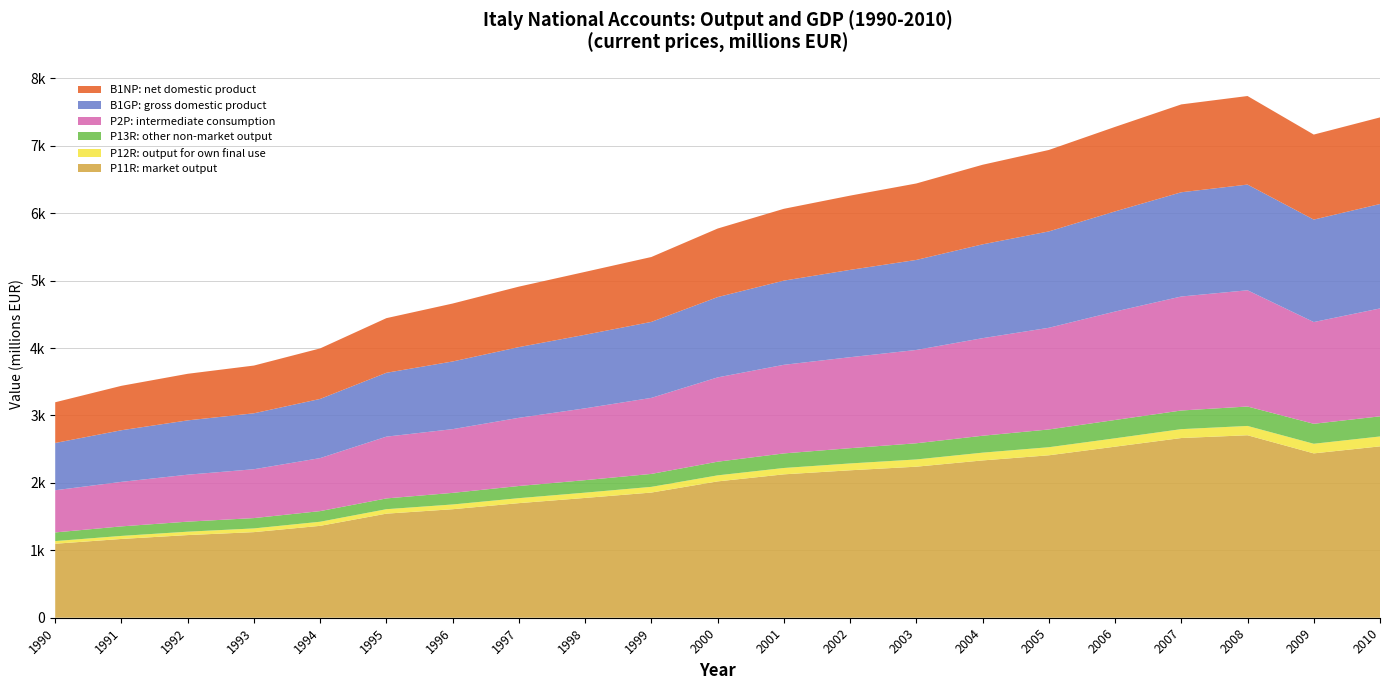

Reading left to right, transcribe all the data shown in this chart.

P11R: market output: 1990=1097673.5	1991=1168663.6	1992=1226091.6	1993=1269828.1	1994=1363079.6	1995=1543913.5	1996=1609615.3	1997=1699788.1	1998=1777072.7	1999=1856738.4	2000=2022324.7	2001=2126889.2	2002=2187068.3	2003=2240507.0	2004=2333411.2	2005=2409425.5	2006=2537208.6	2007=2665560.6	2008=2706758.3	2009=2437945.3	2010=2541978.7
P12R: output for own final use: 1990=39297.3	1991=45010.4	1992=50272.8	1993=55042.7	1994=60709.7	1995=66045.0	1996=70383.5	1997=73853.3	1998=78370.2	1999=84472.1	2000=89460.7	2001=94296.7	2002=101454.9	2003=107303.7	2004=115088.6	2005=119706.6	2006=124333.1	2007=131772.6	2008=138170.0	2009=142594.6	2010=146750.2
P13R: other non-market output: 1990=128356.9	1991=141489.5	1992=148870.5	1993=153276.2	1994=157864.1	1995=159876.5	1996=172107.4	1997=180380.2	1998=185345.9	1999=192069.9	2000=202701.8	2001=216116.5	2002=226423.7	2003=240076.0	2004=250966.3	2005=263453.1	2006=271659.7	2007=276550.7	2008=288233.9	2009=296272.6	2010=298705.3
P2P: intermediate consumption: 1990=625713.3	1991=660236.4	1992=696490.1	1993=724627.0	1994=786325.3	1995=916253.3	1996=945219.6	1997=1011586.1	1998=1065301.3	1999=1127874.3	2000=1250450.8	2001=1314325.4	2002=1349528.2	2003=1384146.9	2004=1447445.9	2005=1508140.9	2006=1608421.1	2007=1691007.4	2008=1724177.8	2009=1509131.2	2010=1600492.0
B1GP: gross domestic product: 1990=701352.8	1991=765806.1	1992=805681.7	1993=829759.3	1994=877707.6	1995=947339.2	1996=1003778.6	1997=1048766.0	1998=1091361.0	1999=1127090.2	2000=1191057.5	2001=1248648.3	2002=1295225.6	2003=1335353.7	2004=1391530.2	2005=1429479.1	2006=1485377.5	2007=1546177.7	2008=1567762.1	2009=1519703.3	2010=1548816.8
B1NP: net domestic product: 1990=603690.7	1991=658883.7	1992=691048.5	1993=708072.6	1994=749230.5	1995=810384.0	1996=859494.3	1997=897048.0	1998=932892.5	1999=962538.3	2000=1016727.5	2001=1065377.2	2002=1101345.8	2003=1134123.1	2004=1180495.7	2005=1208098.2	2006=1253533.9	2007=1303152.8	2008=1313585.3	2009=1261085.9	2010=1284754.4